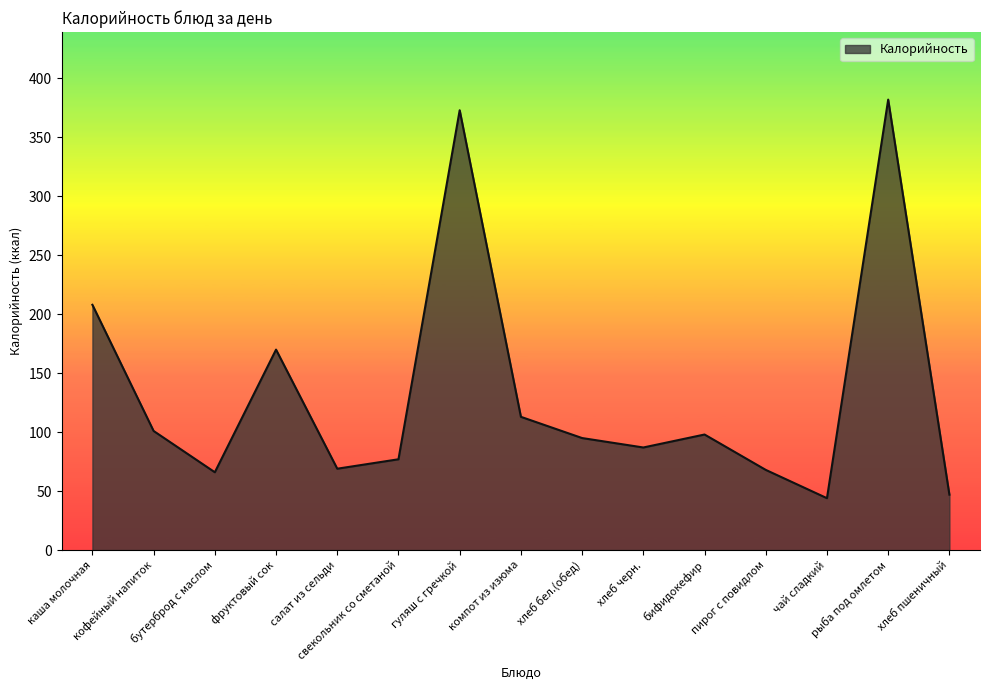

What position from the left is кофейный напиток?

2